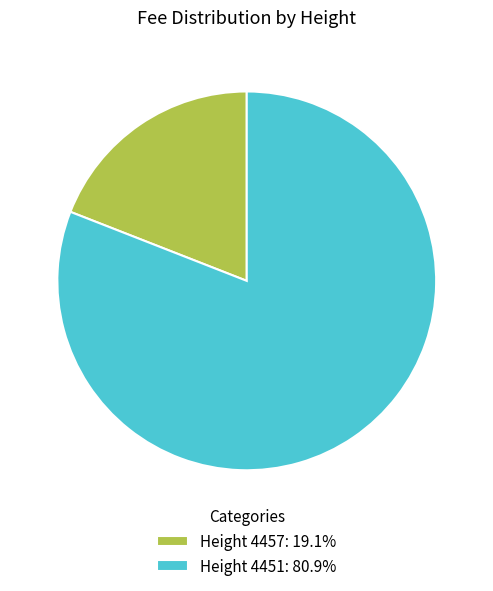

Does any single category account for the majority?

Yes